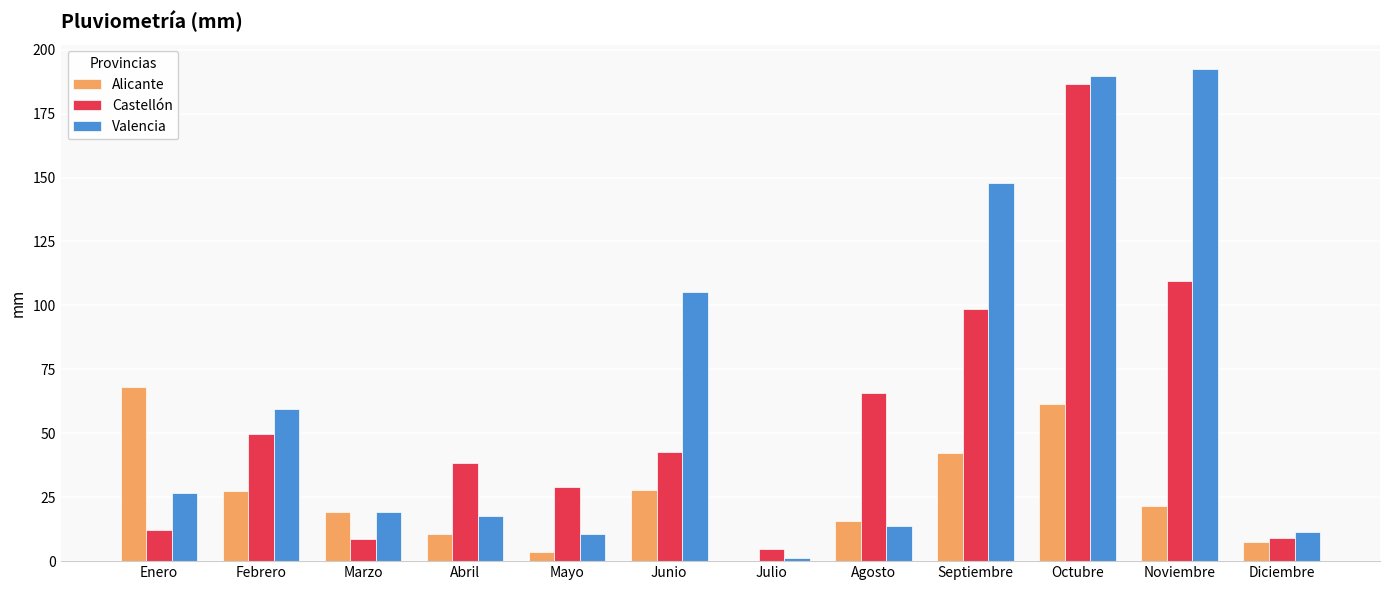

True or false: Valencia has a value of 72.3 at Junio.

False